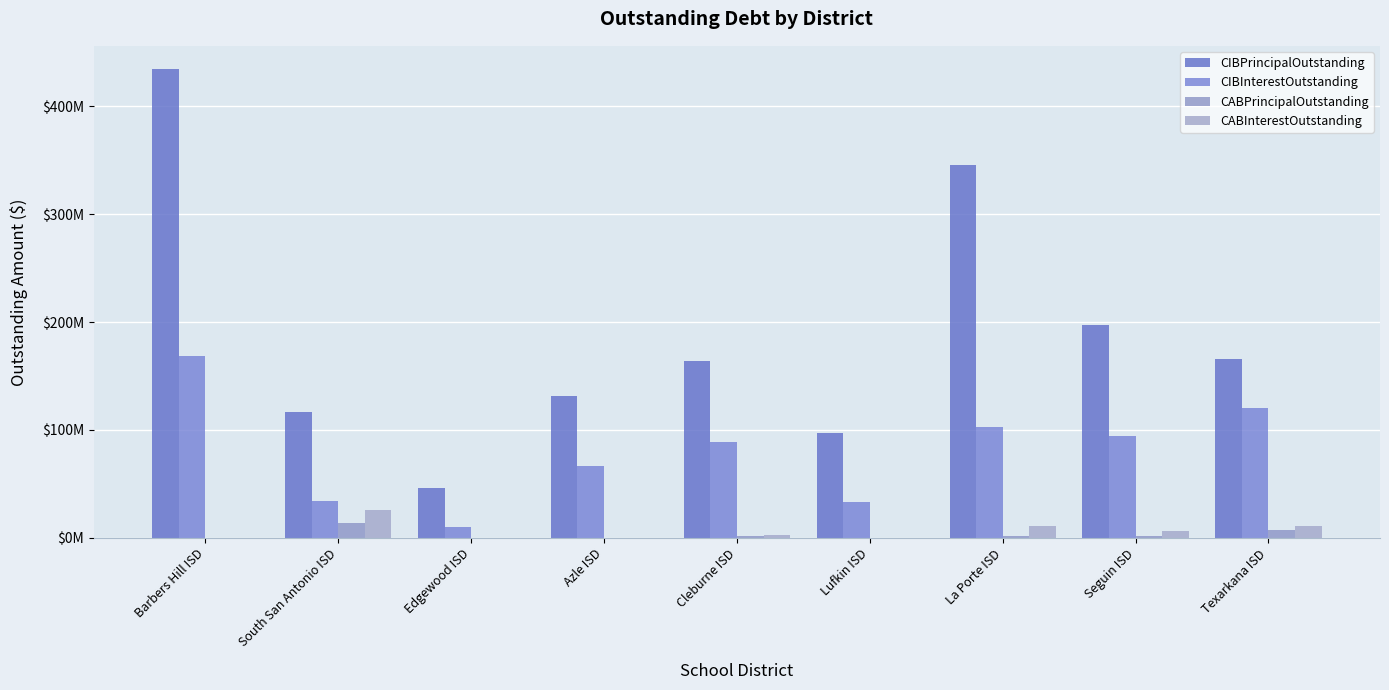

What is the sum of the CIBInterestOutstanding values at South San Antonio ISD and Cleburne ISD?

122861977.0